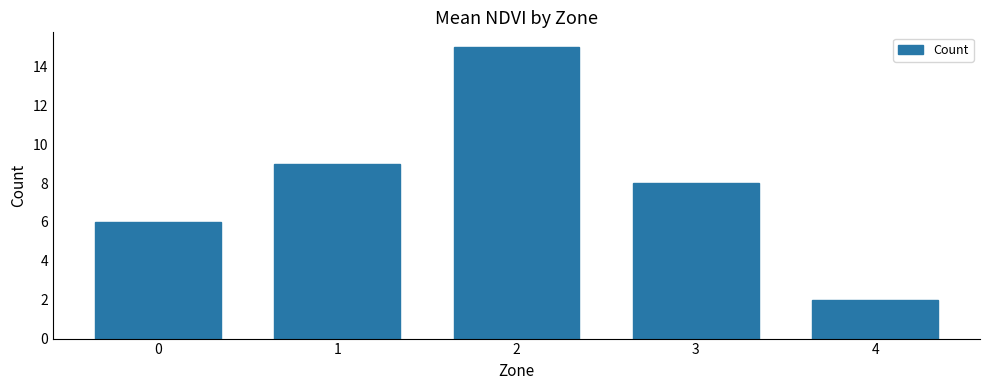

What is the sum of the values at 1 and 2?

24